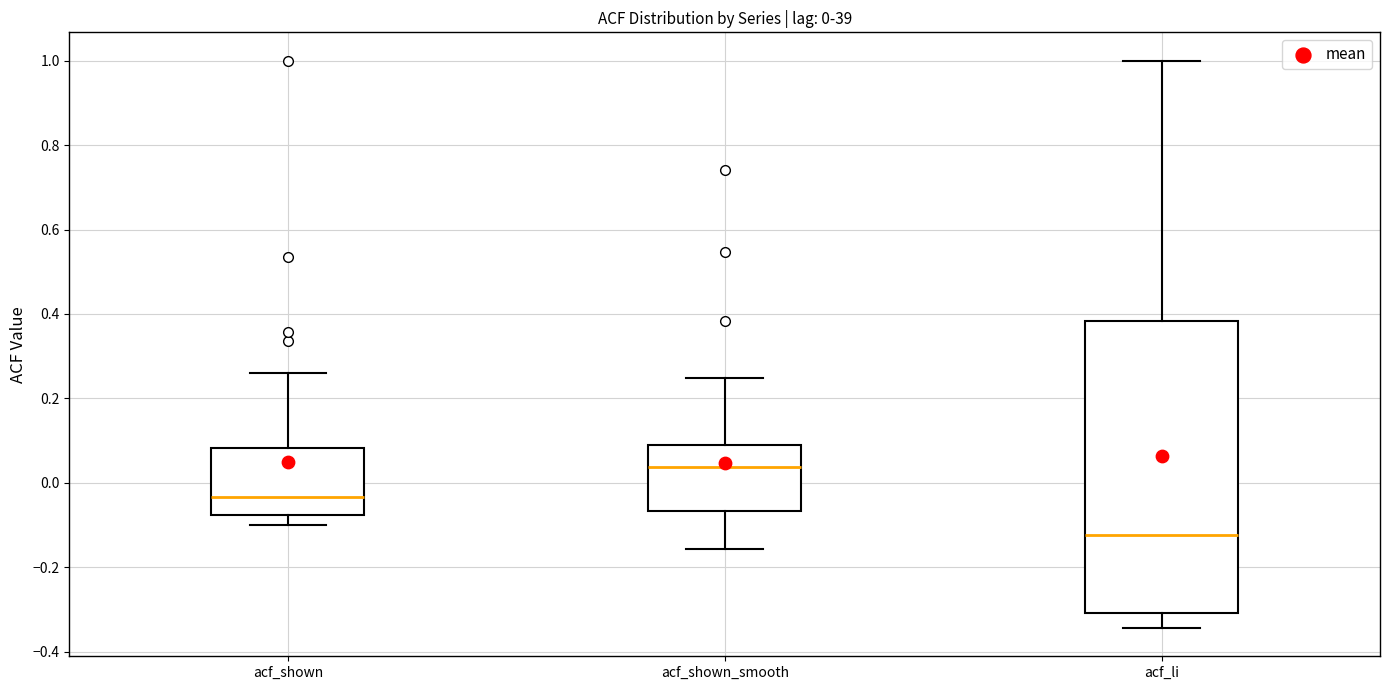

Which box is the tallest, from its lower edge to its upper edge?

acf_li